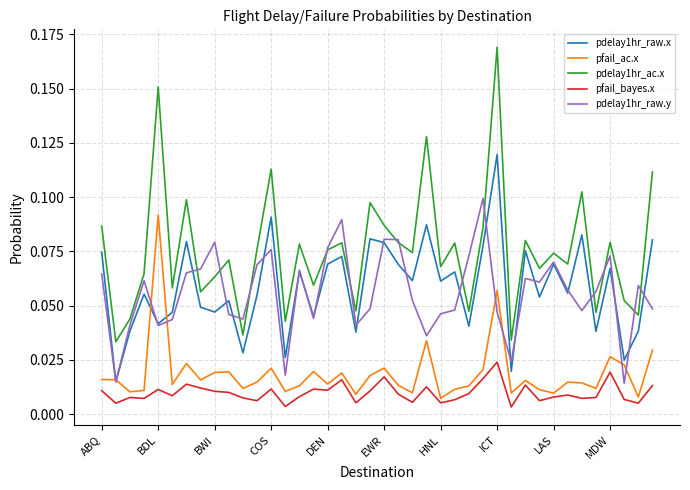

Which series has the largest total across all categories?

pdelay1hr_ac.x